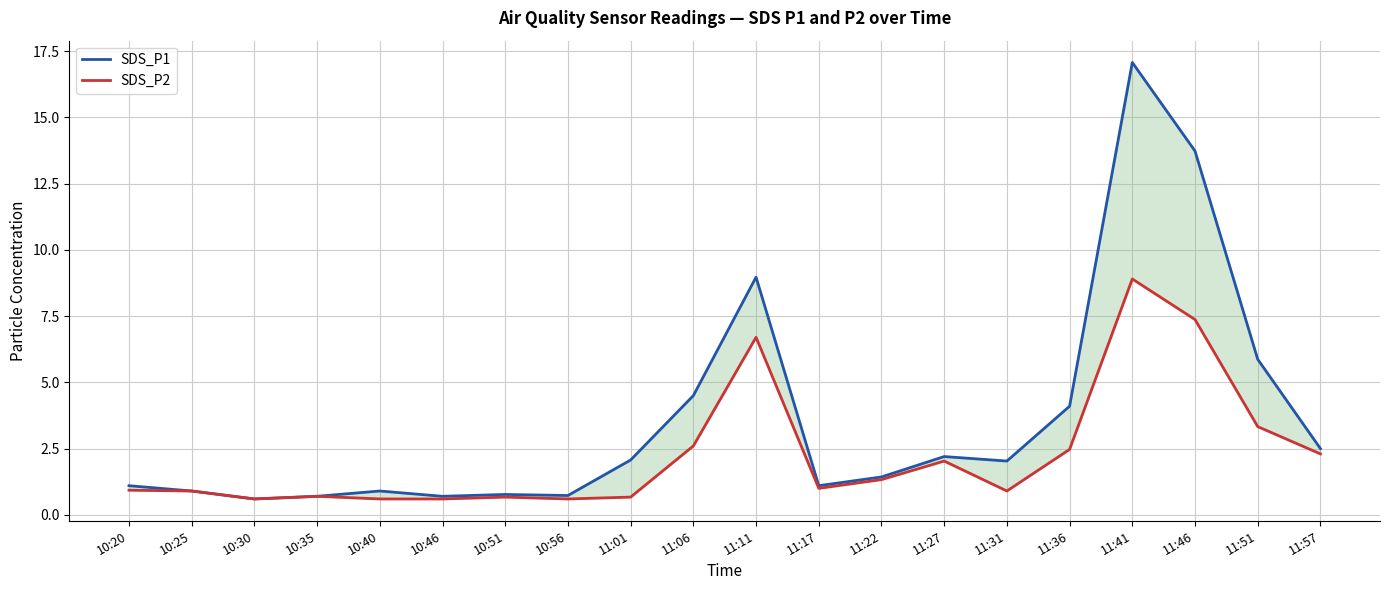

Is the value of SDS_P2 at 11:36 greater than the value of SDS_P1 at 11:41?

No